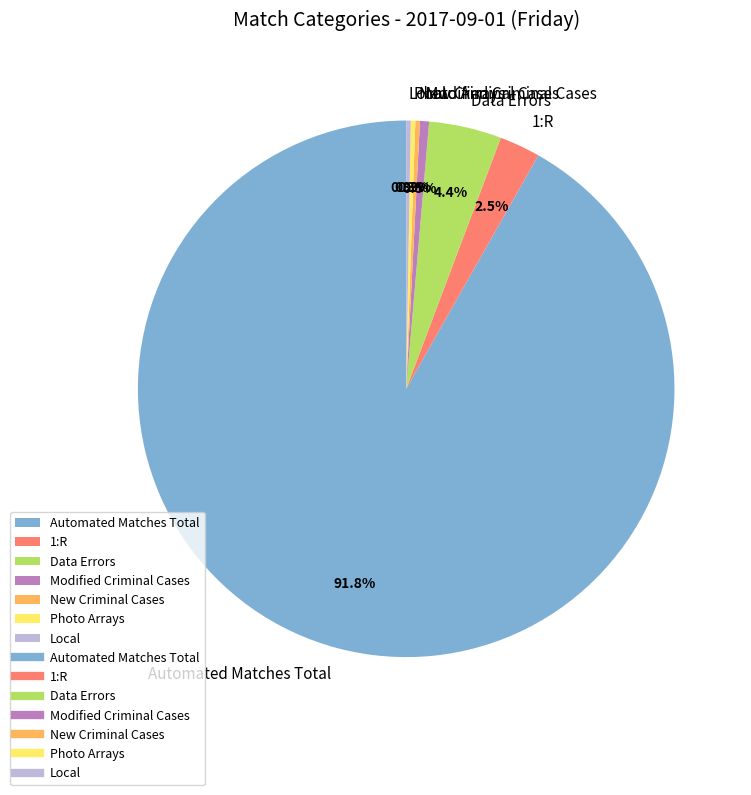

Does Automated Matches Total represent more than half of the total?

Yes